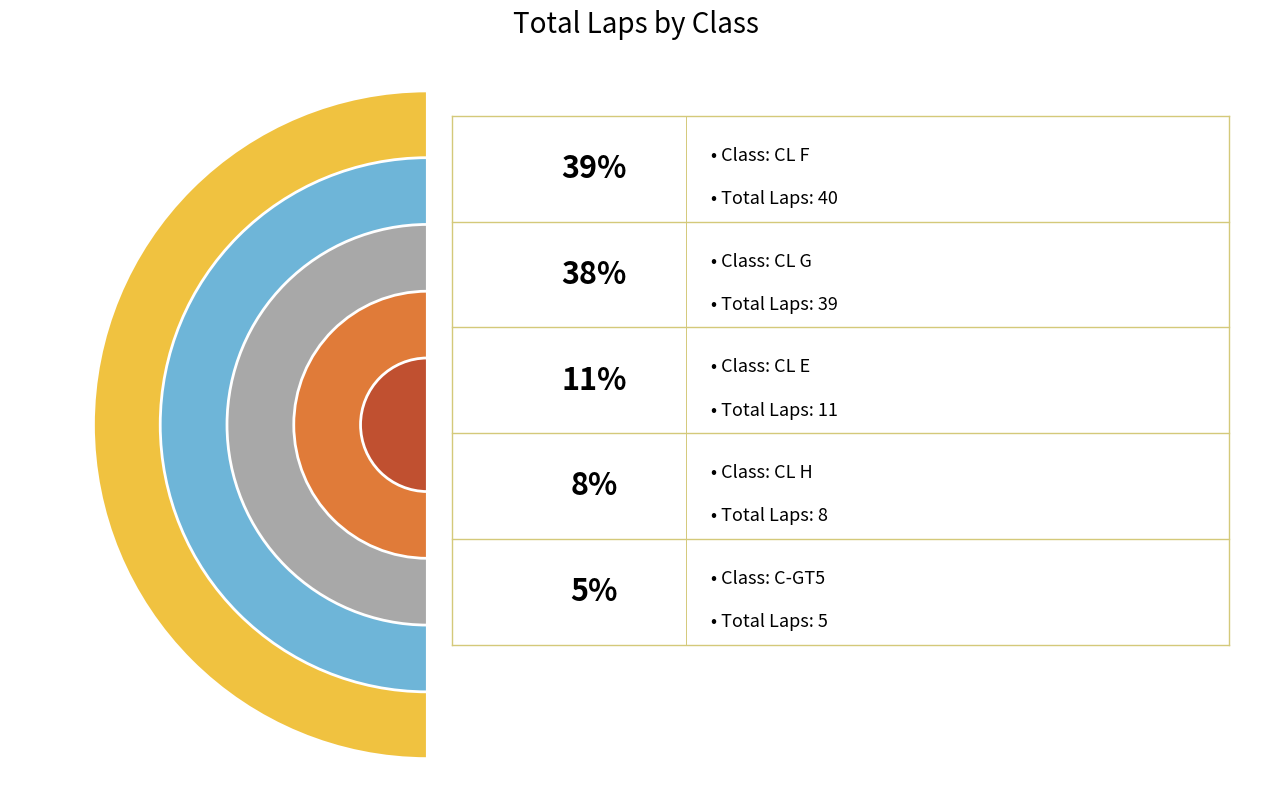

Count the number of slices in the pie.

5